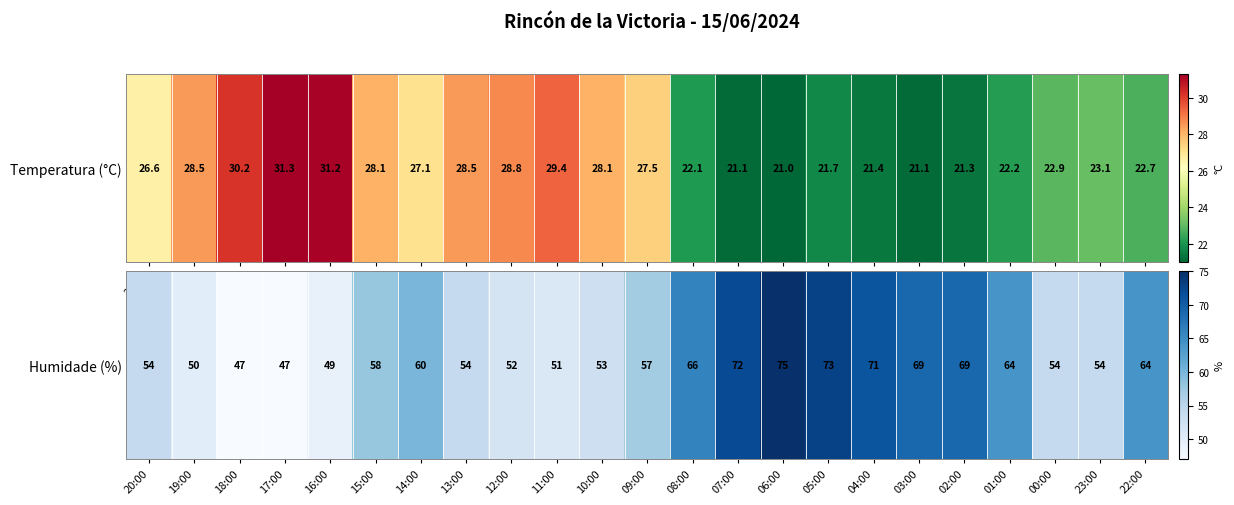

What is the sum of all values?

1363